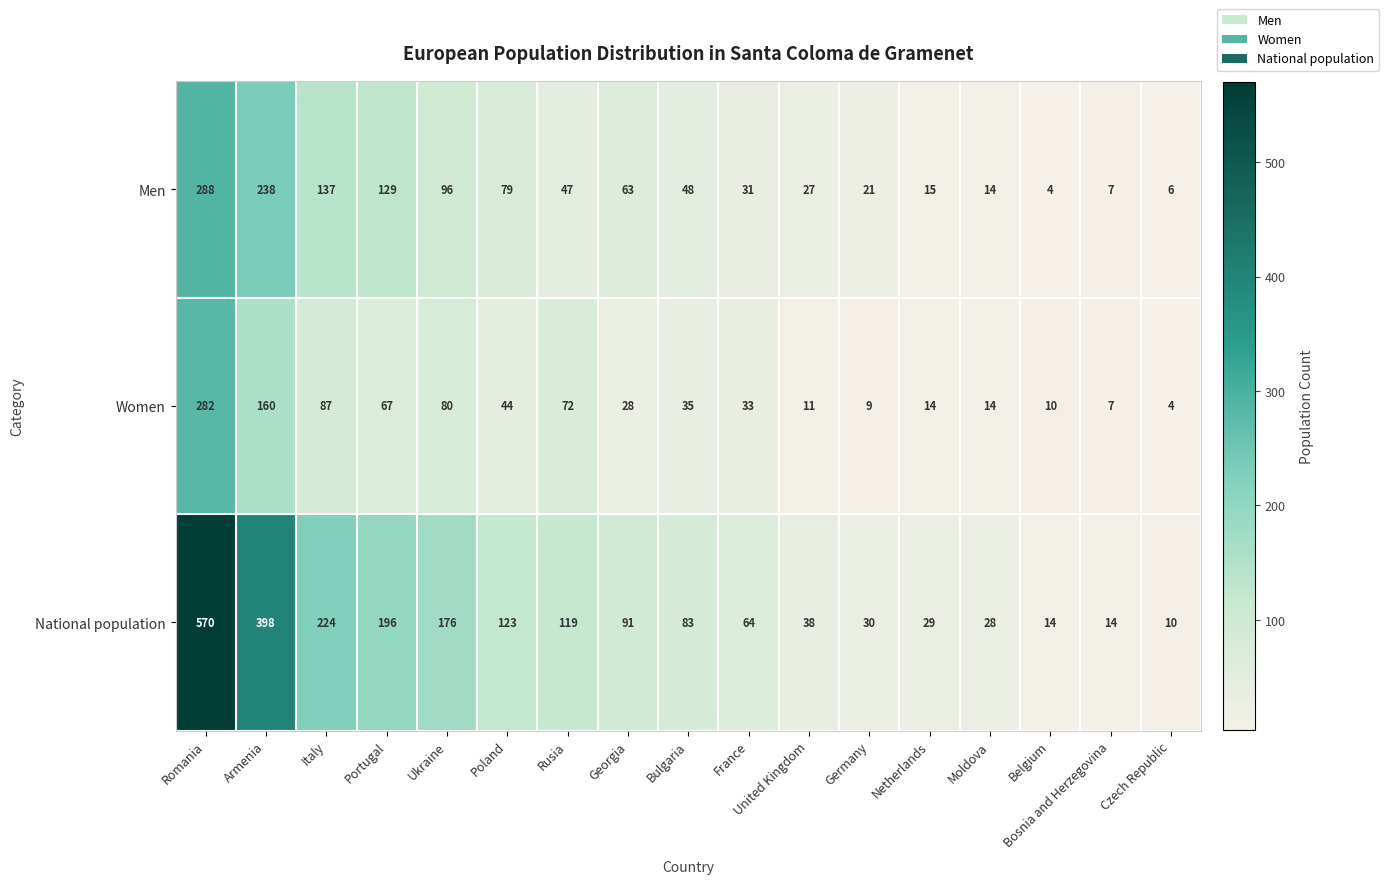

Rank the categories by Men value from highest to lowest.

Romania, Armenia, Italy, Portugal, Ukraine, Poland, Georgia, Bulgaria, Rusia, France, United Kingdom, Germany, Netherlands, Moldova, Bosnia and Herzegovina, Czech Republic, Belgium